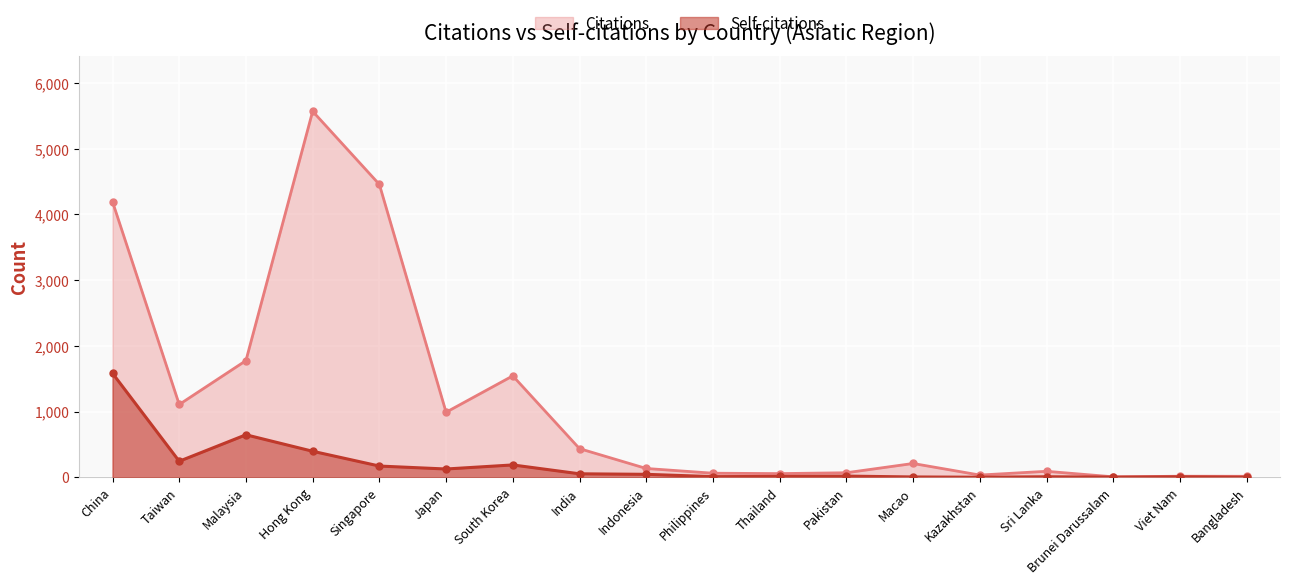

The value of Citations at Viet Nam is 15. True or false?

True